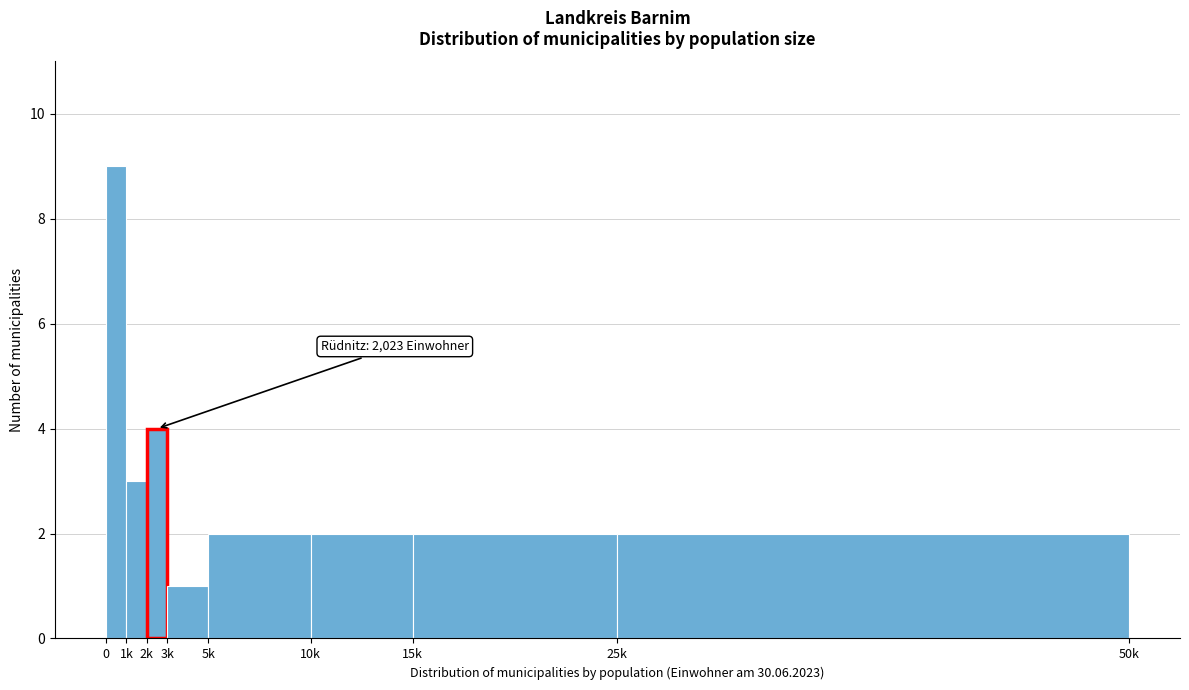

Reading left to right, what are all the values shown in this chart?

0=9	1k=3	2k=4	3k=1	5k=2	10k=2	15k=2	25k=2